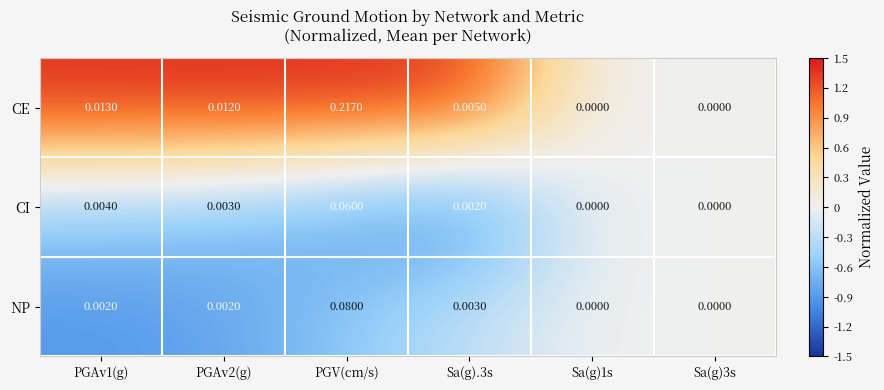

Which category has the highest value in the NP series?

PGV(cm/s)